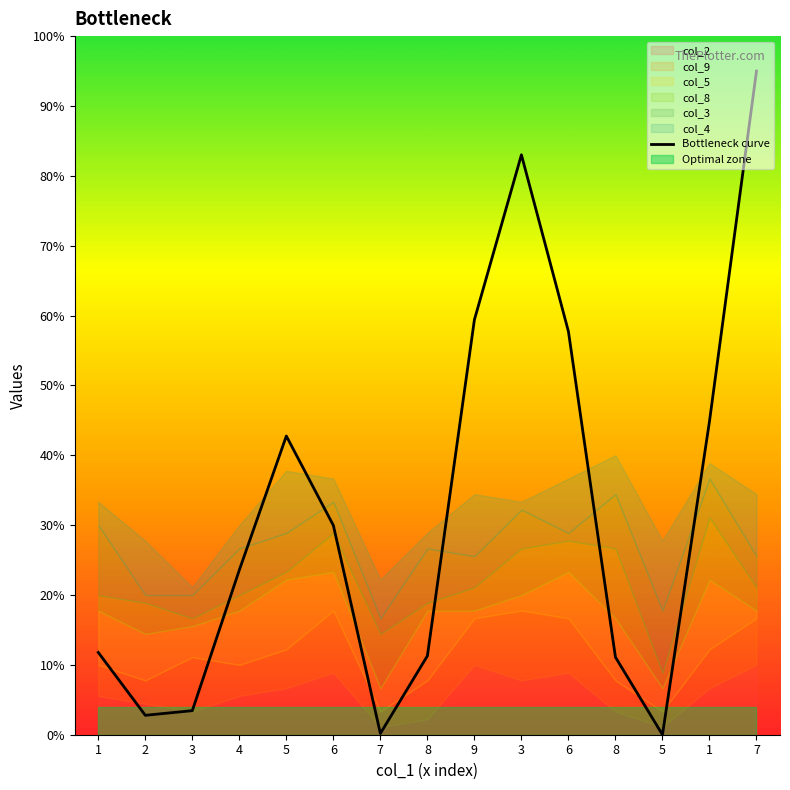

Rank the categories by value from highest to lowest.

7, 3, 9, 6, 1, 5, 6, 4, 1, 8, 8, 3, 2, 7, 5